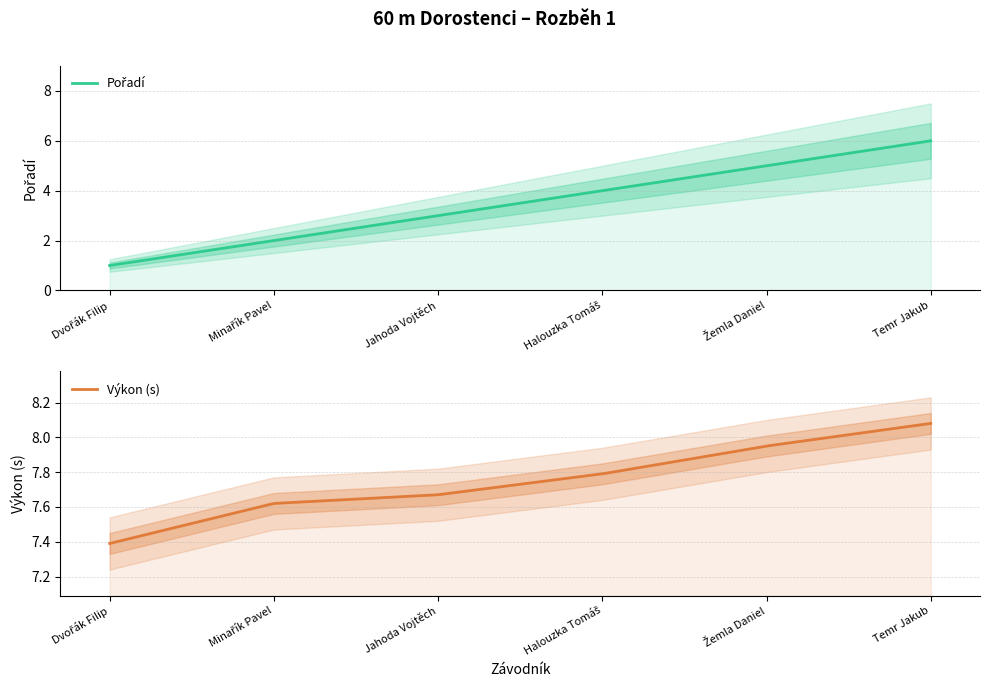

Count the Pořadí values in the range 2 to 5.

4